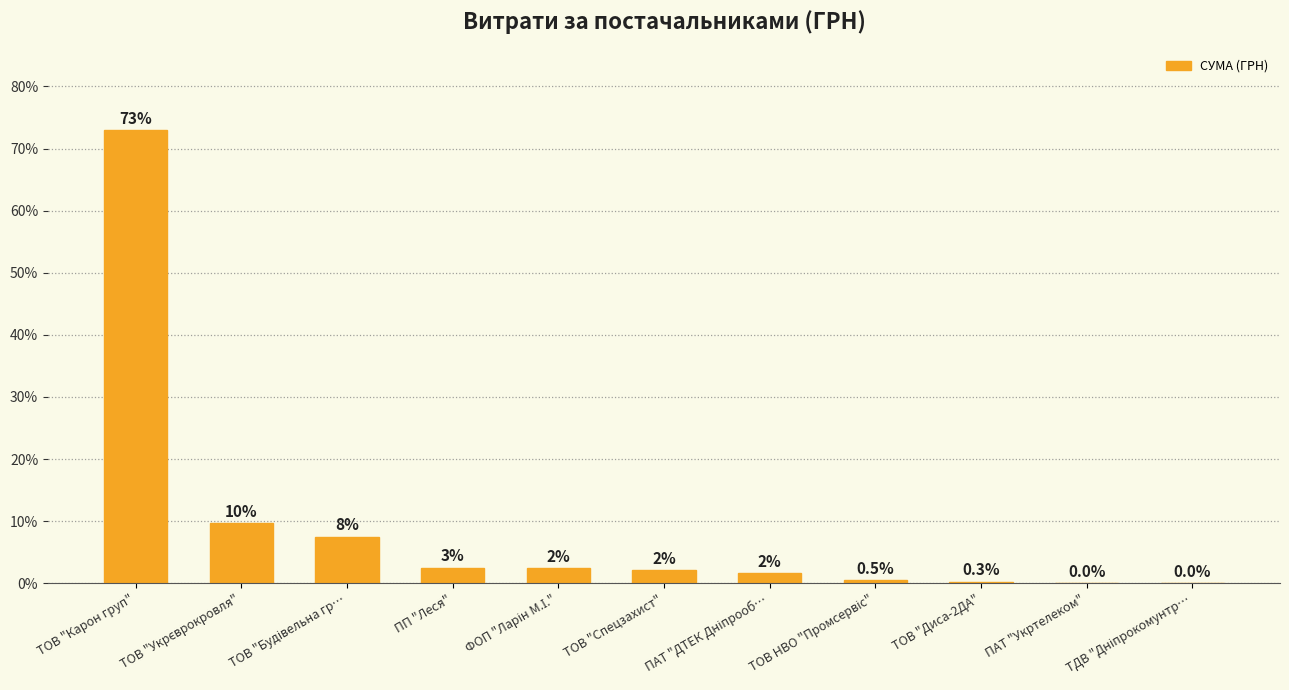

List the labels in order of value, largest first.

ТОВ "Карон груп", ТОВ "Укрєврокровля", ТОВ "Будівельна гр…, ПП "Леся", ФОП "Ларін М.І.", ТОВ "Спецзахист", ПАТ "ДТЕК Дніпрооб…, ТОВ НВО "Промсервіс", ТОВ "Диса-2ДА", ПАТ "Укртелеком", ТДВ "Дніпрокомунтр…